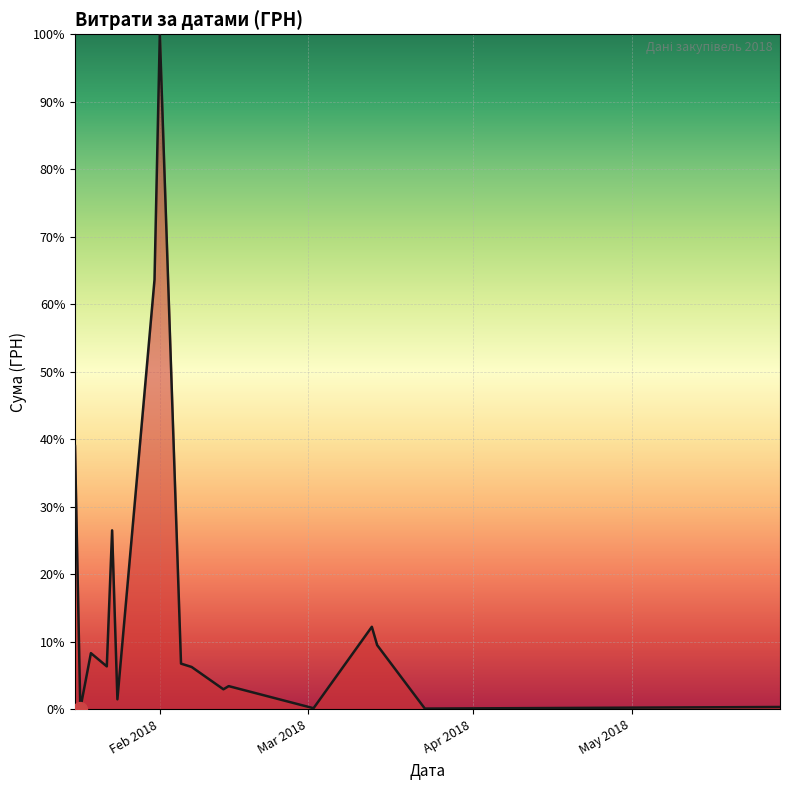

What is the difference between the second highest and minimum values?

63.6